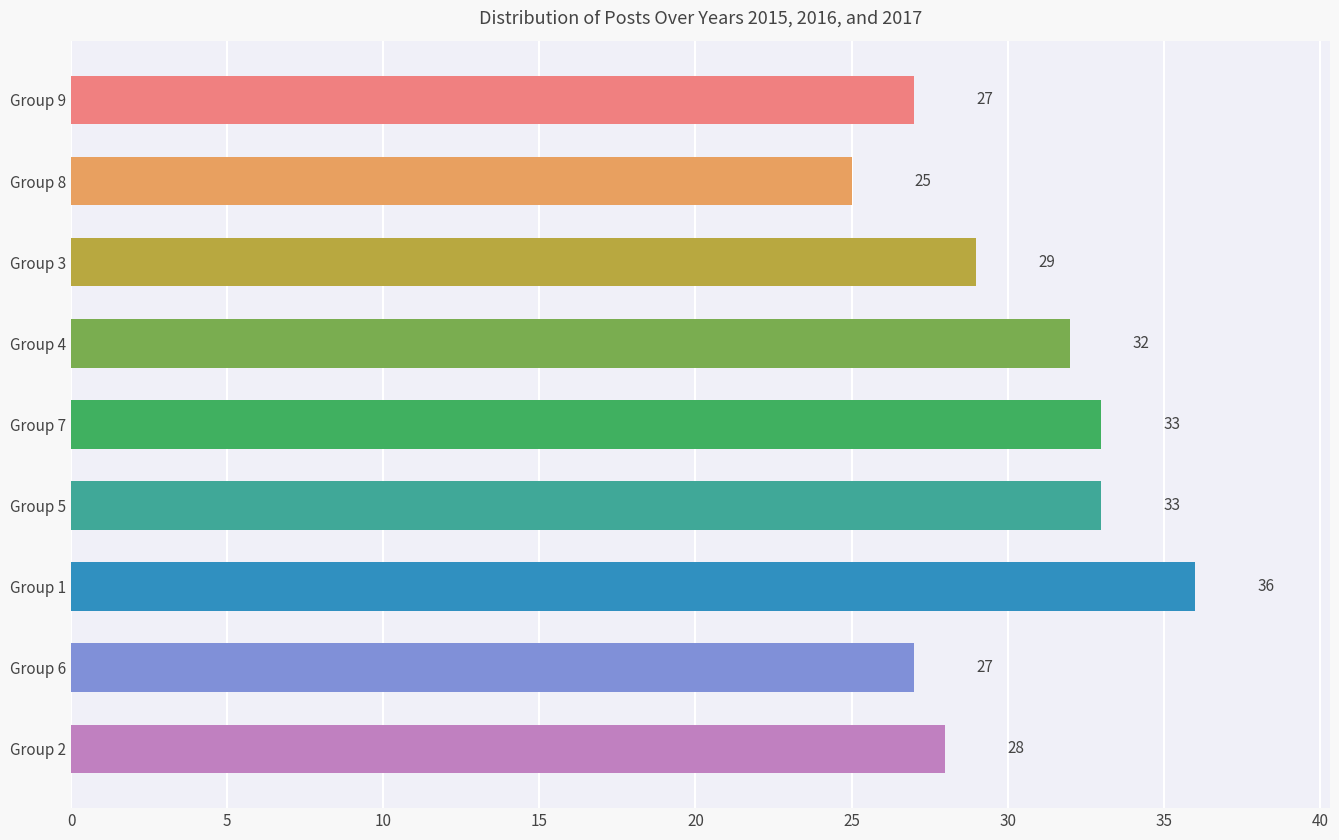

Count the number of data series in this chart.

1